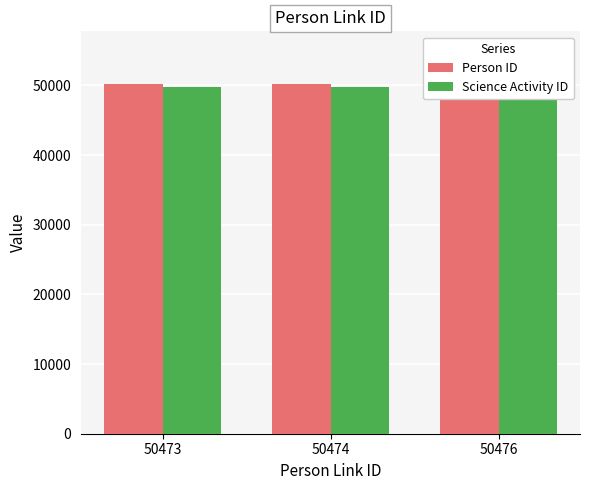

What is the minimum value for Science Activity ID?

49806